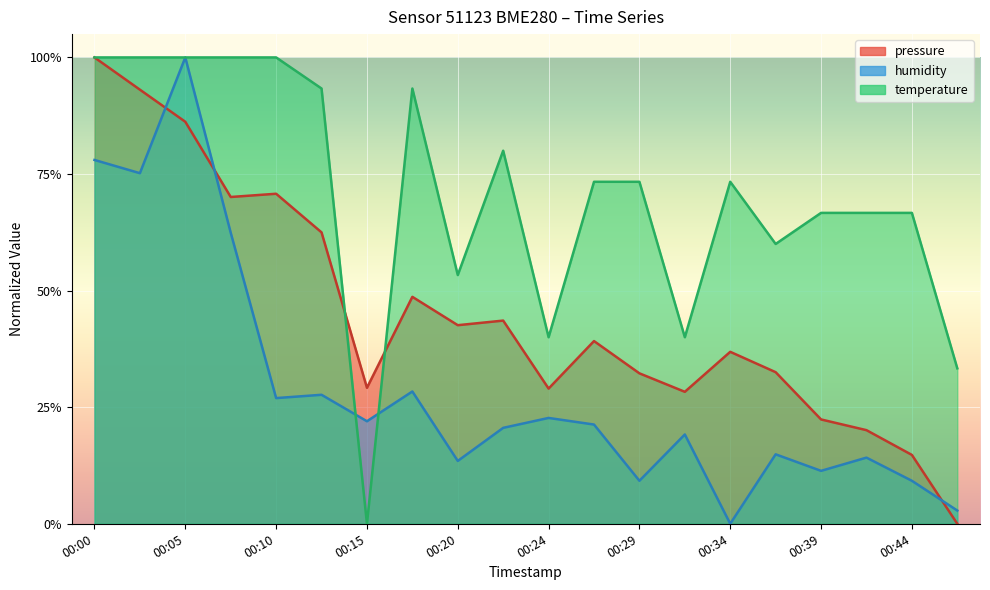

Rank the series by their maximum value, from lowest to highest.

pressure, humidity, temperature